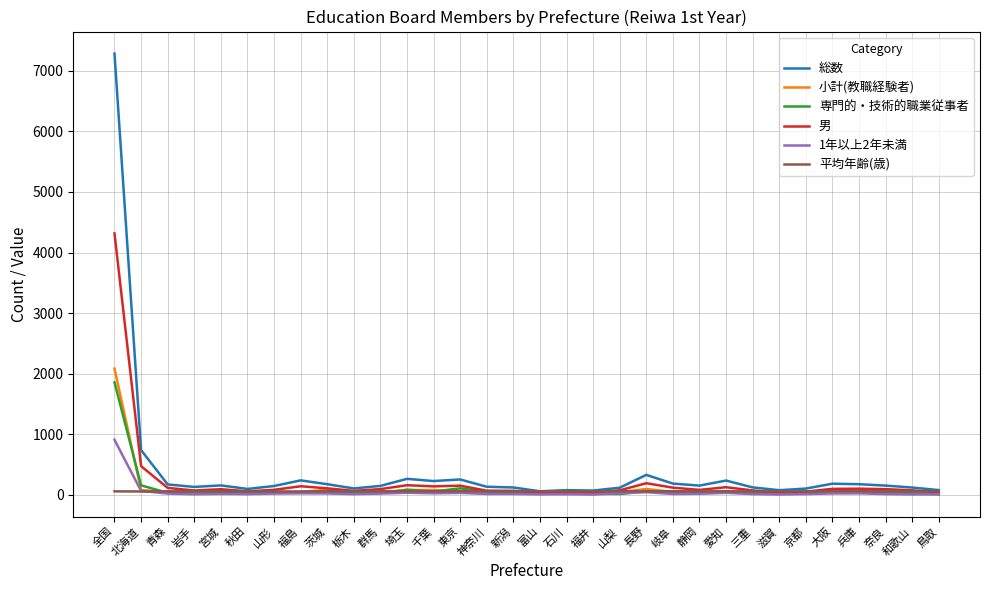

Which series has the largest total across all categories?

総数